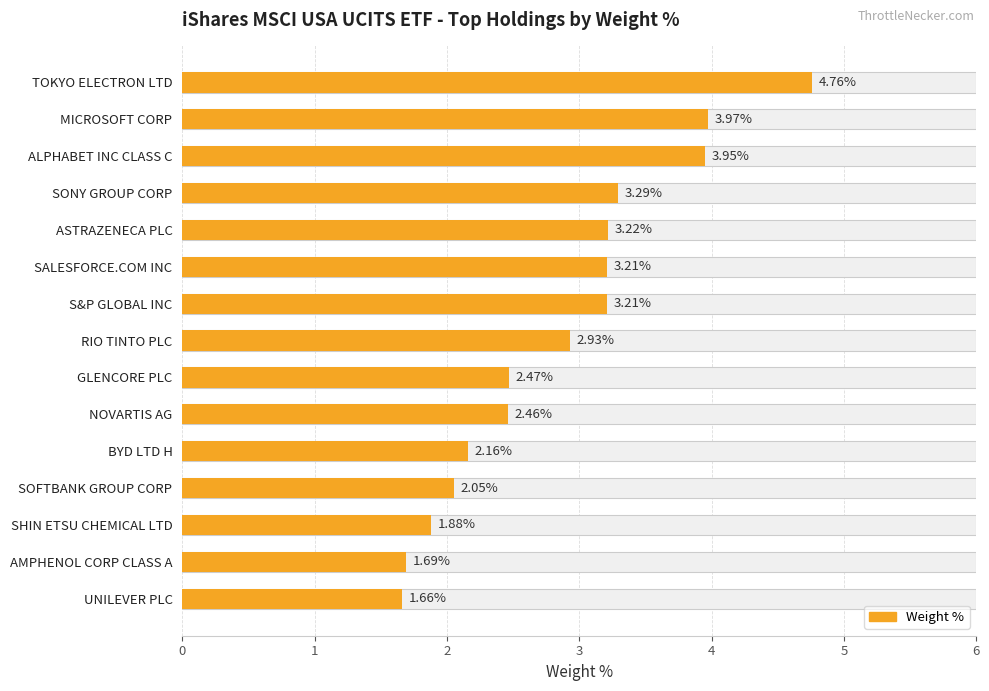

How many data points are less than 2?

3